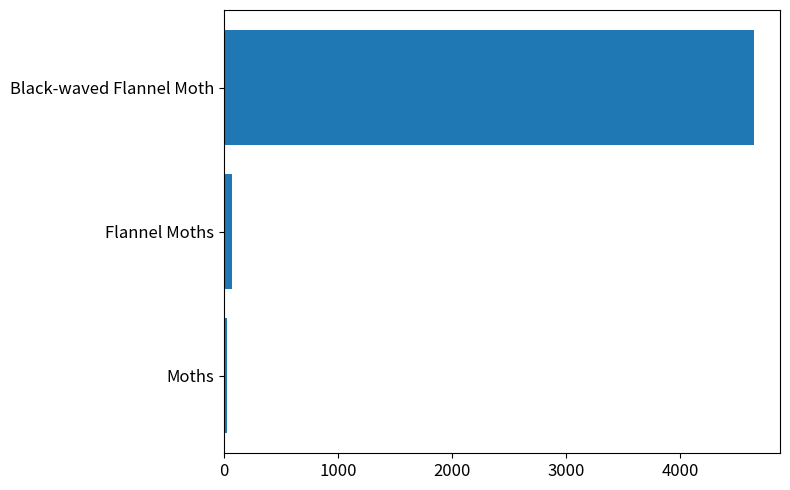

What is the average value?

1579.8